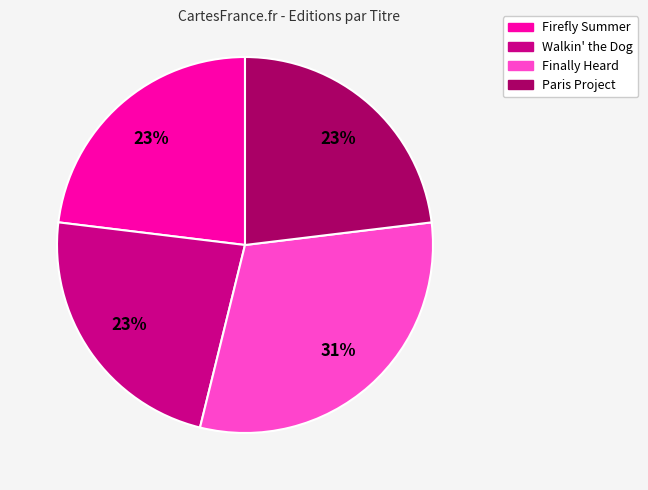

To the nearest percent, what is the combined percentage of Firefly Summer and Walkin' the Dog?

46%